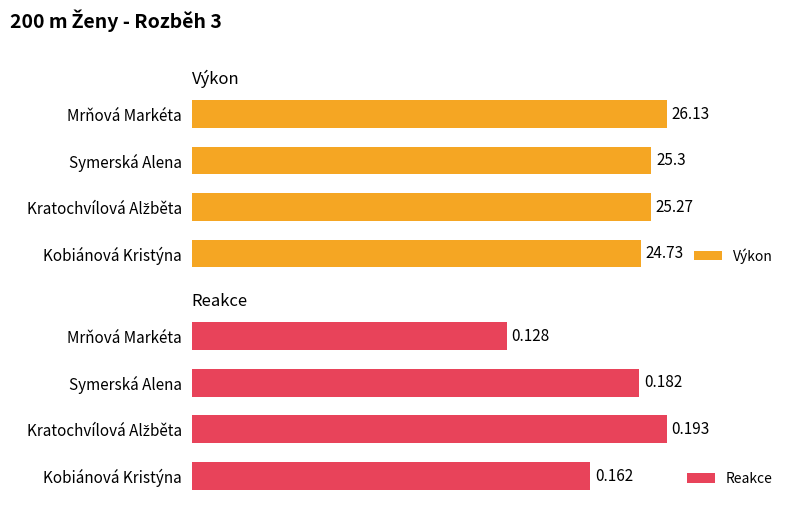

Reading left to right, list all the values displayed in this chart.

Výkon: 24.7	25.3	25.3	26.1
Reakce: 0.2	0.2	0.2	0.1